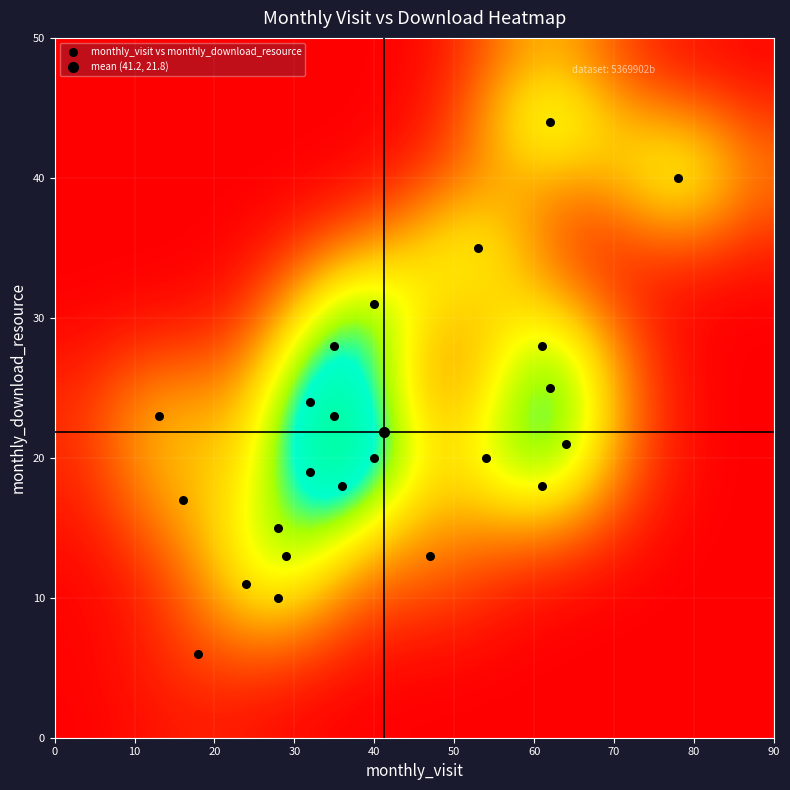

What is the range of X values (max minus min)?

65